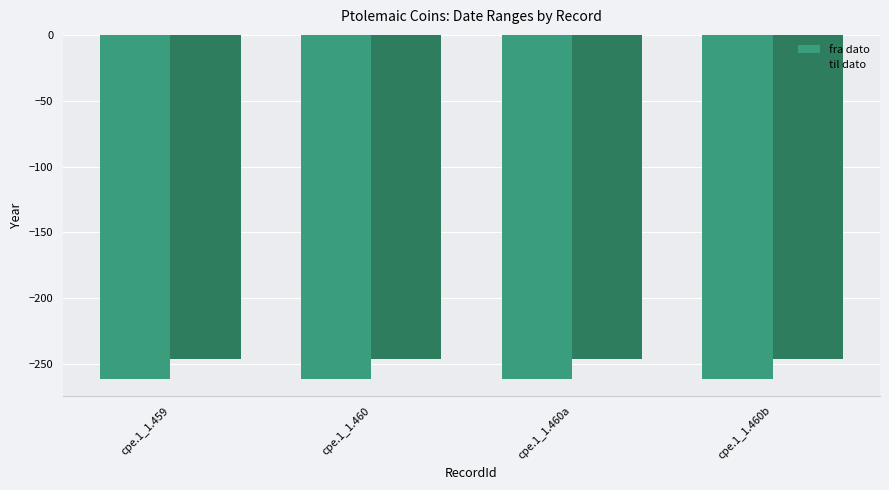

What is the label of the 1st bar from the left?

cpe.1_1.459